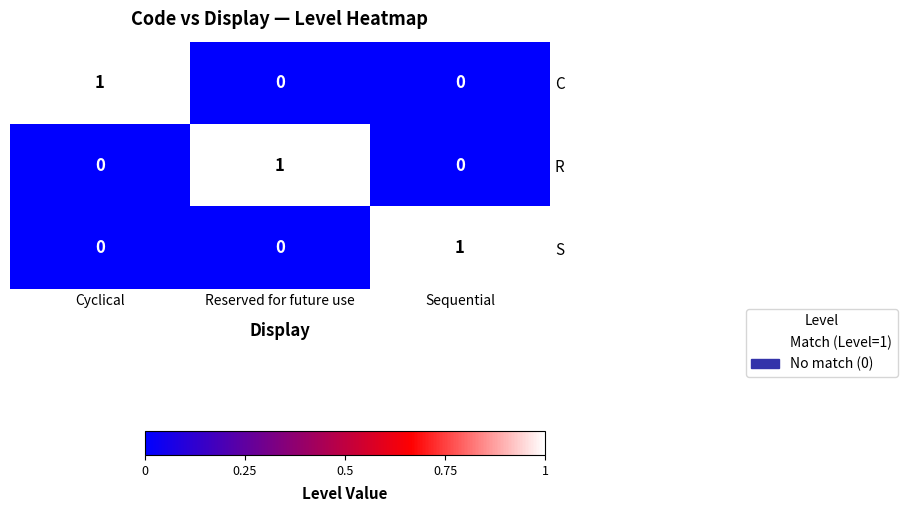

Count the S values in the range 0 to 1.

3